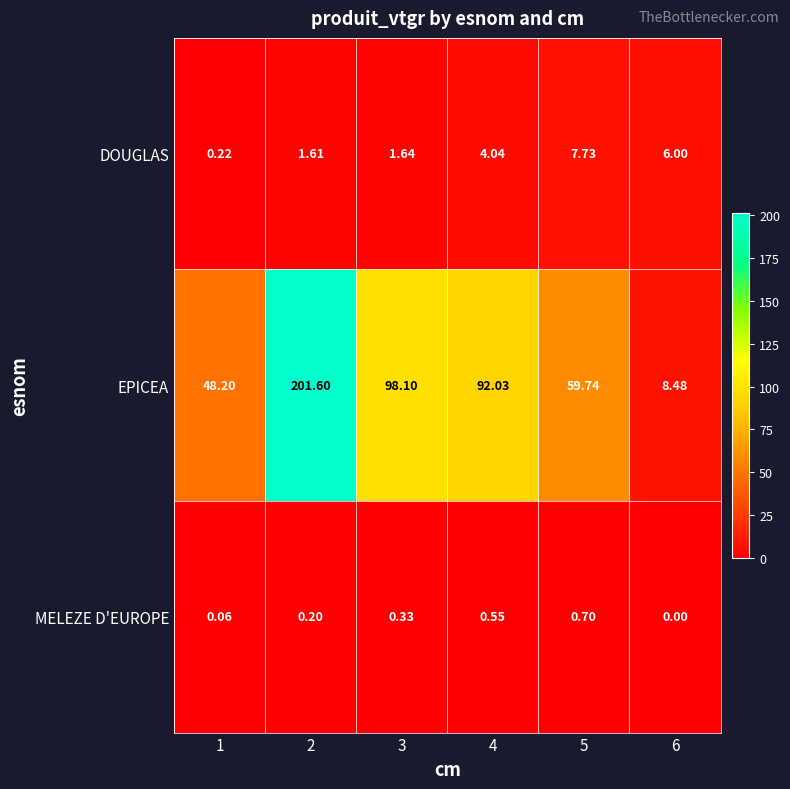

List the series in order of their peak value, highest first.

EPICEA, DOUGLAS, MELEZE D'EUROPE